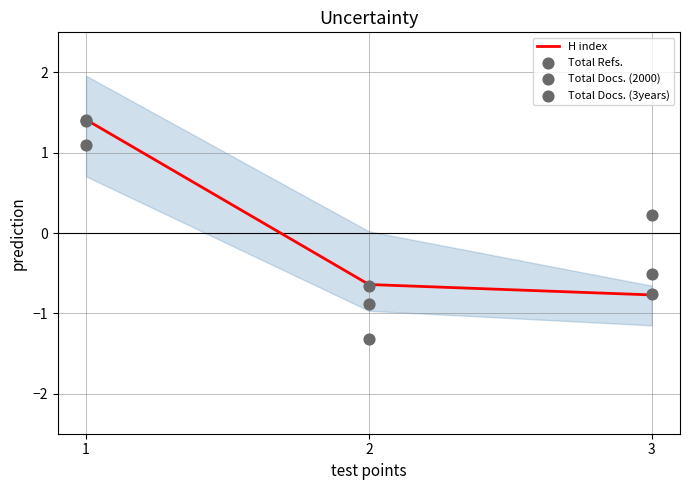

Which series has the largest total across all categories?

H index